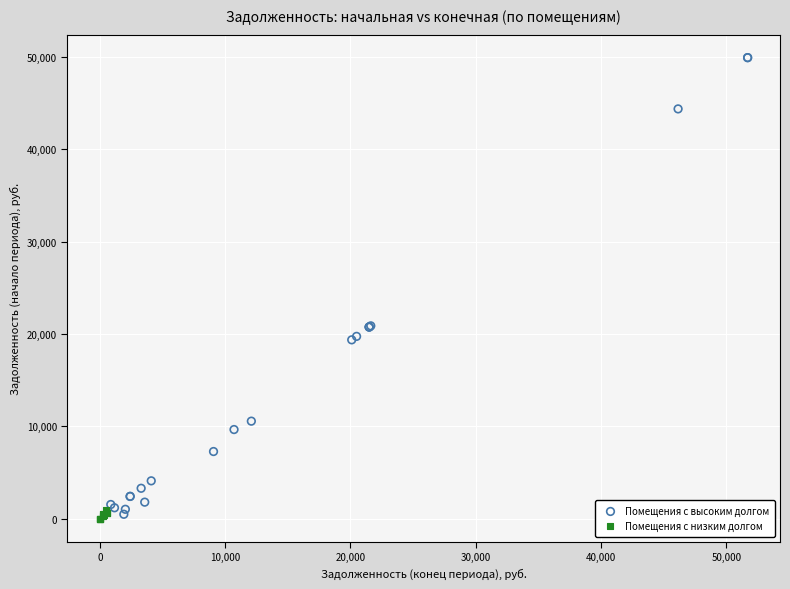

What are all the series names shown in the legend?

Помещения с высоким долгом, Помещения с низким долгом